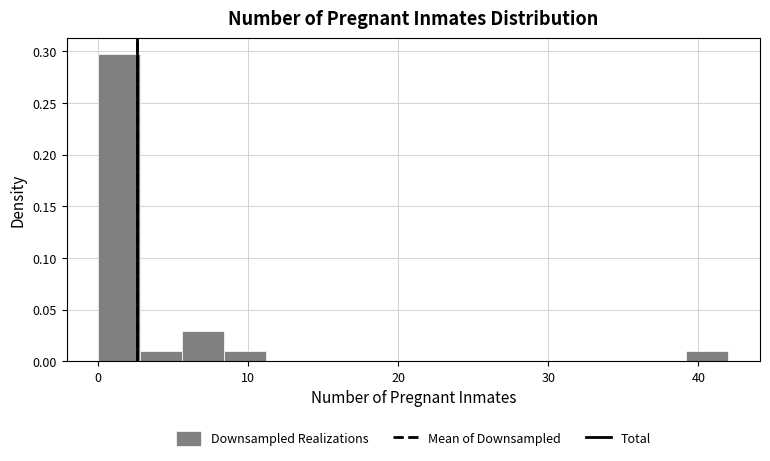

Read against the x-axis, roughly where is the centre of the tallest bar?

1